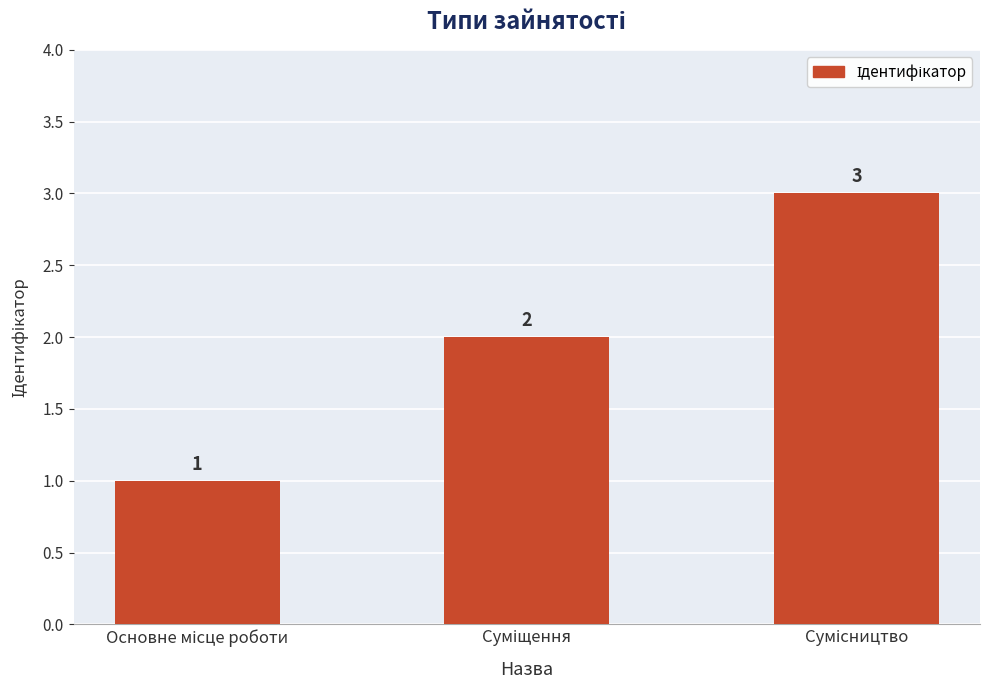

What is the greatest value displayed?

3